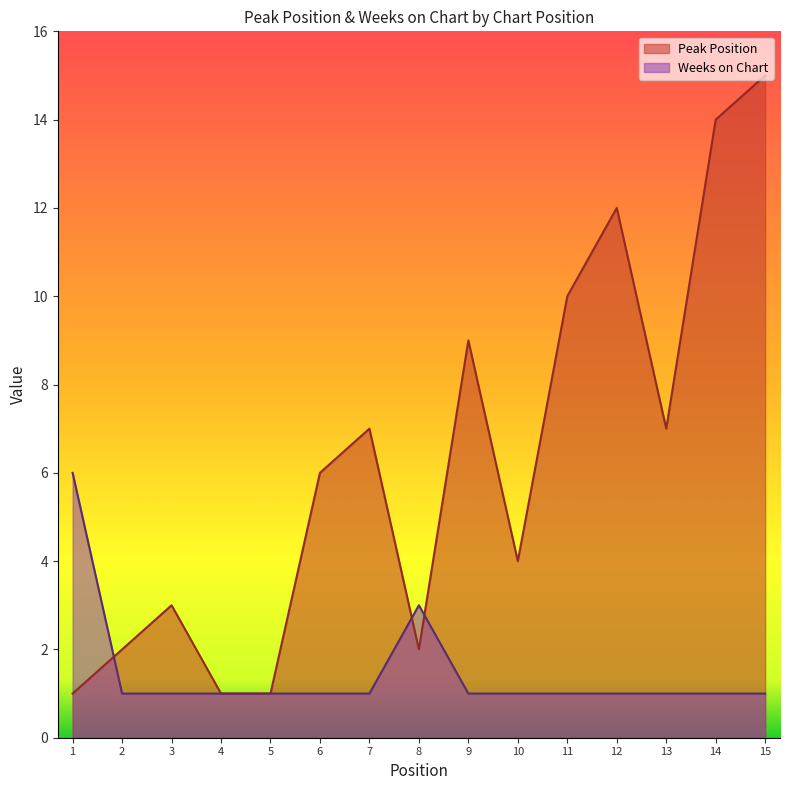

True or false: Weeks on Chart has more than 0 interior local peaks.

True